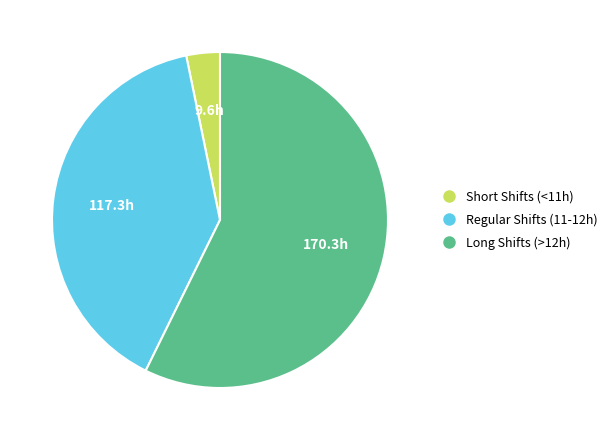

Does any single category account for the majority?

Yes